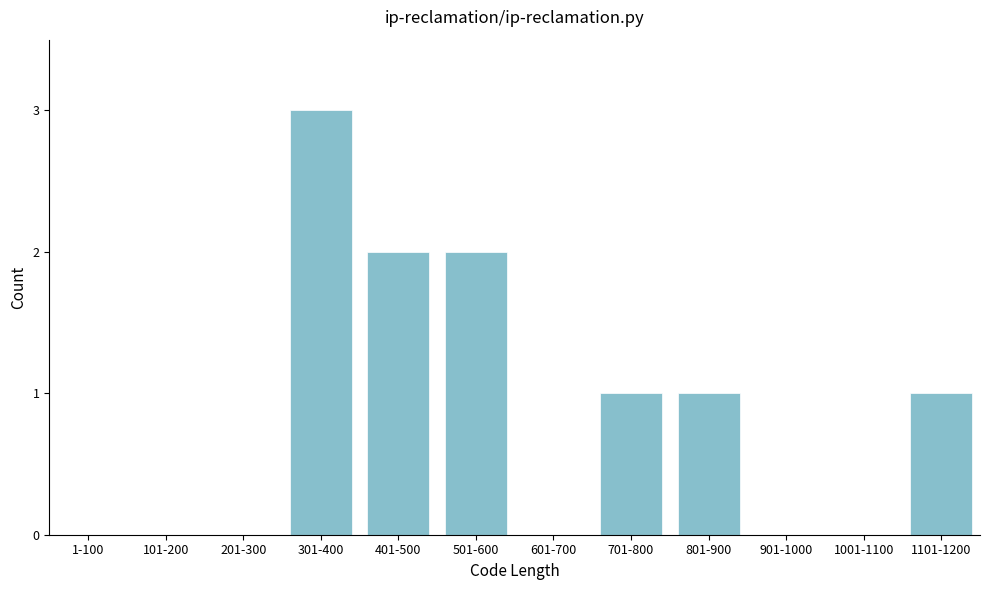

Reading left to right, what are all the values shown in this chart?

1-100=0	101-200=0	201-300=0	301-400=3	401-500=2	501-600=2	601-700=0	701-800=1	801-900=1	901-1000=0	1001-1100=0	1101-1200=1